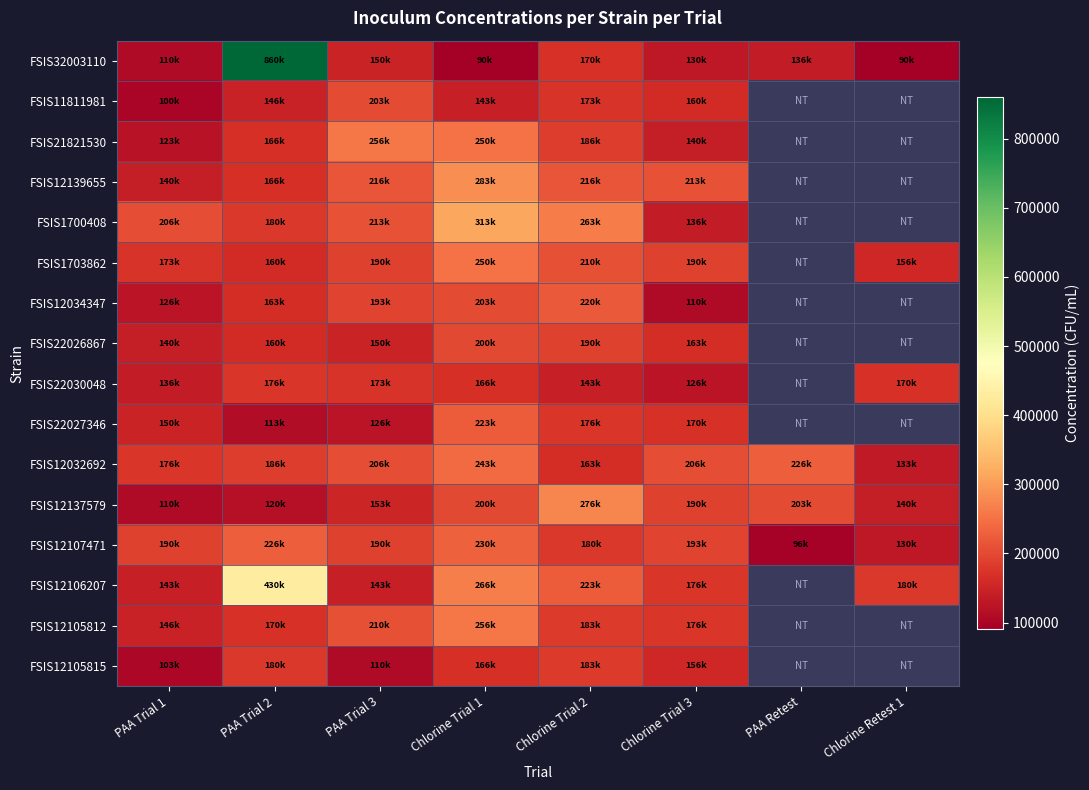

At which category is the sum across all series the highest?

PAA Trial 2